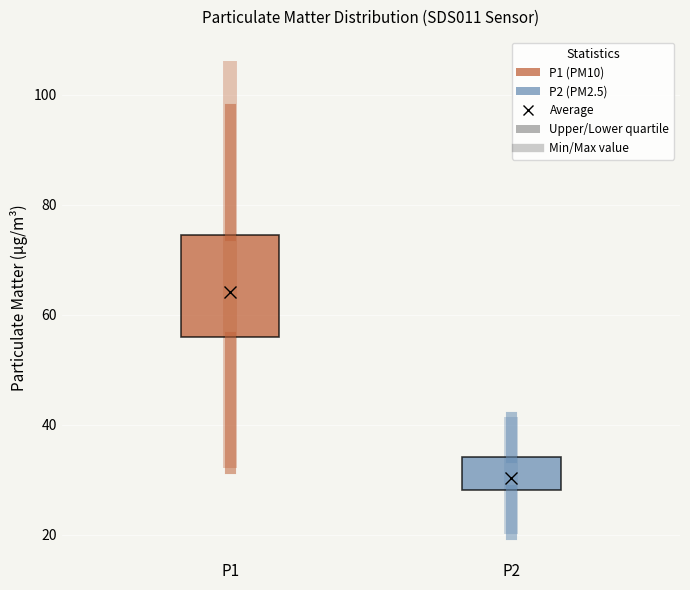

Where does the lower whisker of the box for P1 end on the y-axis? The values are not printed on the chart, so give them approximately, as read against the axis.

32